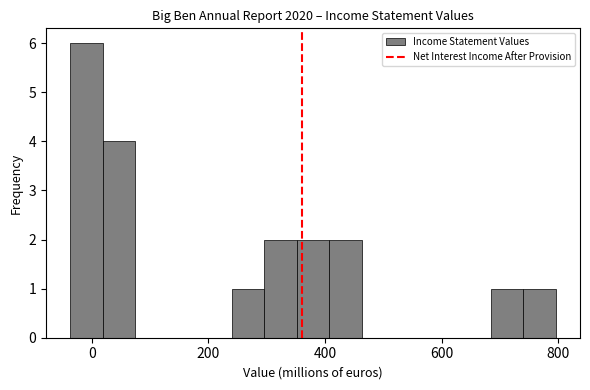

Read against the x-axis, roughly where is the centre of the tallest bar?

0